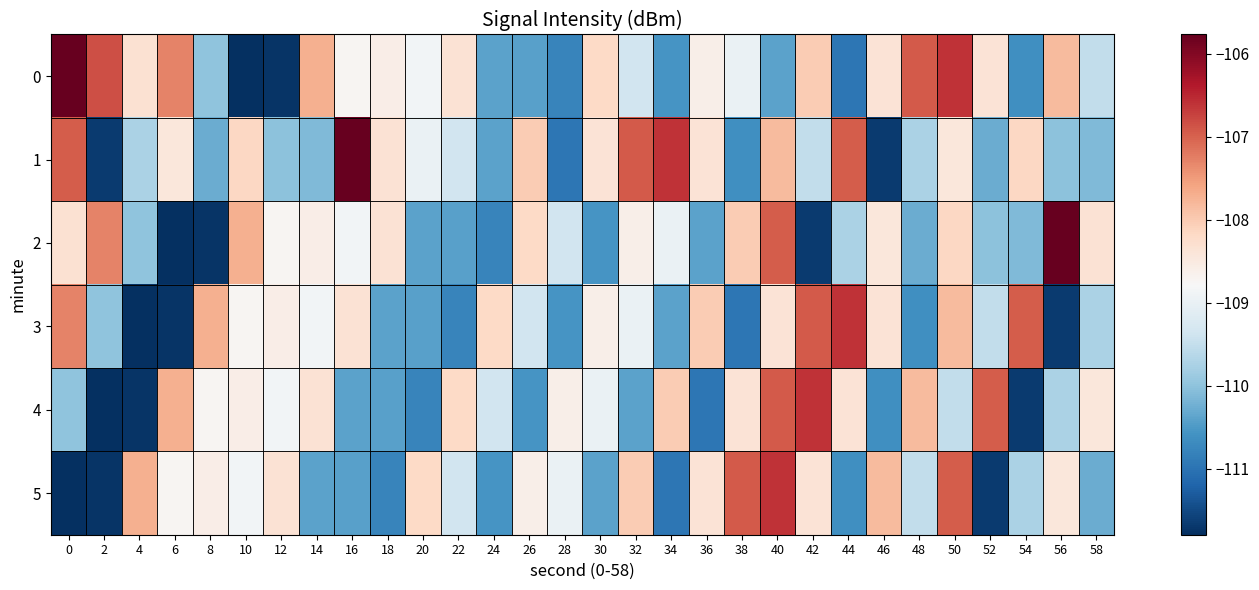

How many series are shown in this chart?

6